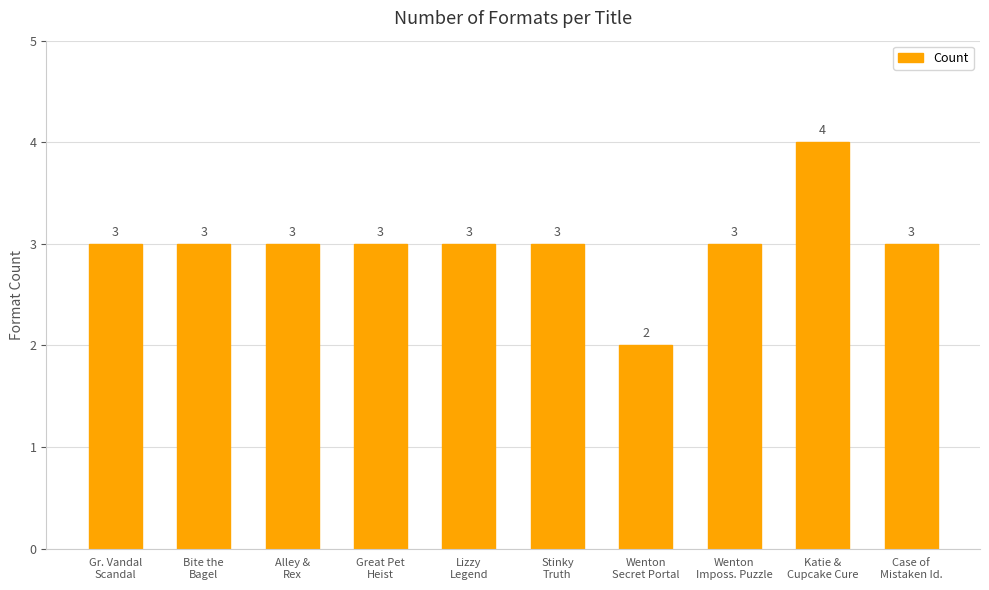

How many values are below 3?

1